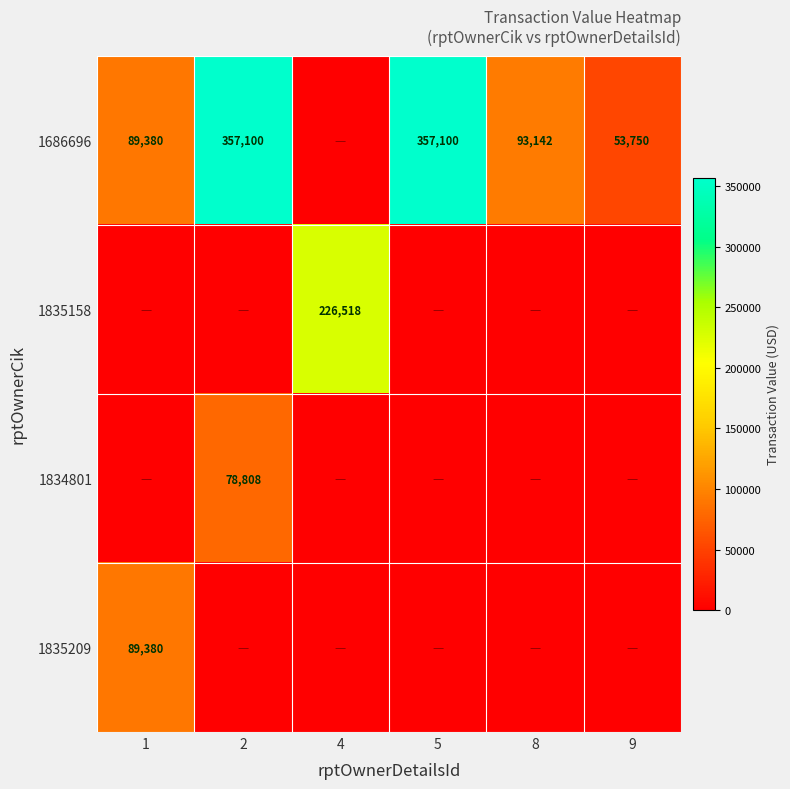

The value of 1686696 at 8 is 127131. True or false?

False